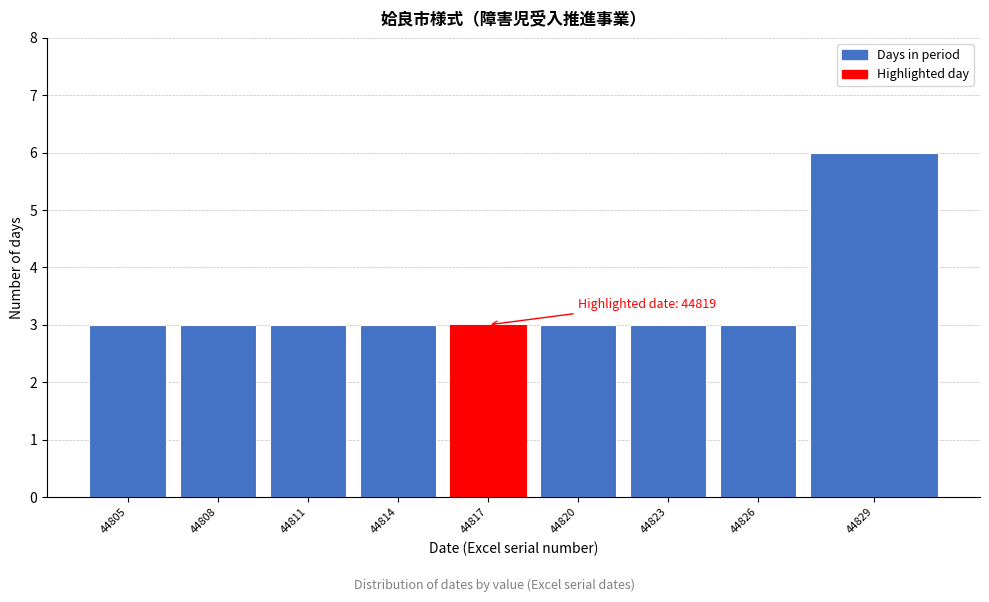

Reading left to right, transcribe all the data shown in this chart.

44805=3	44808=3	44811=3	44814=3	44817=3	44820=3	44823=3	44826=3	44829=6